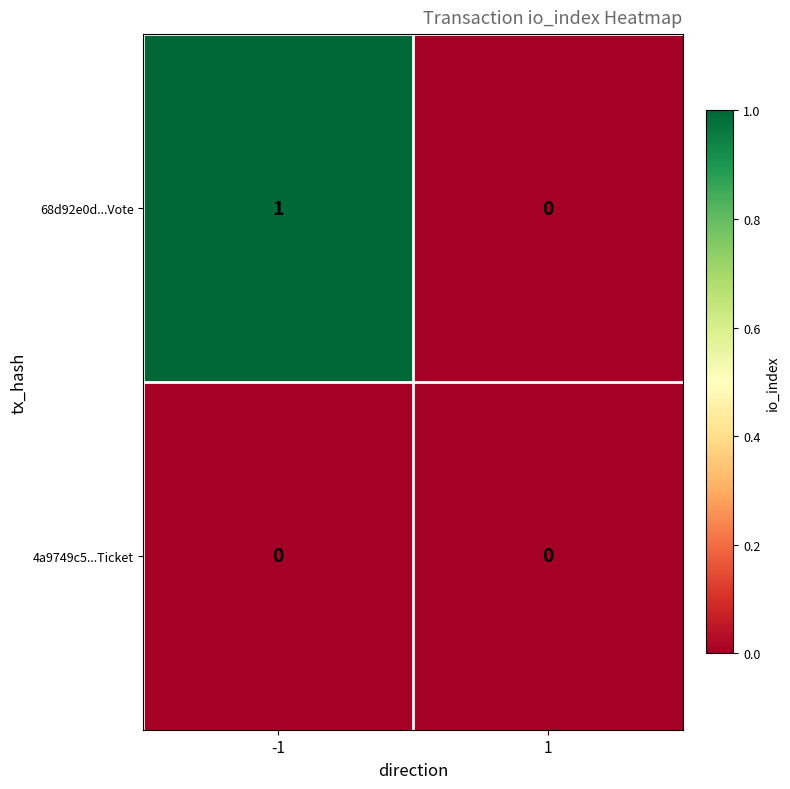

Reading left to right, list all the values displayed in this chart.

68d92e0d...Vote: 1	0
4a9749c5...Ticket: 0	0